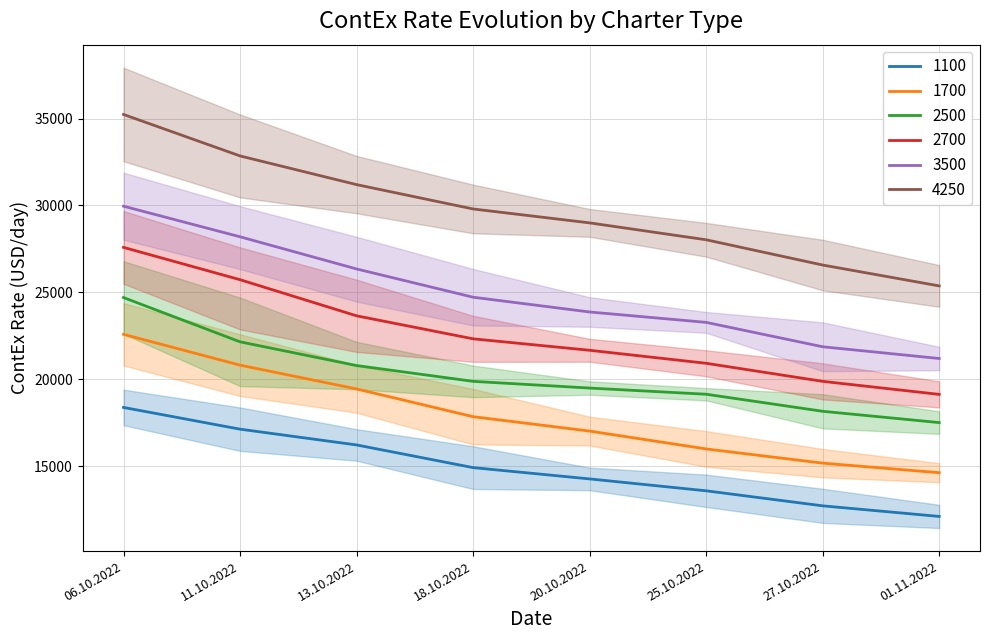

What is the label of the 1st point from the left?

06.10.2022